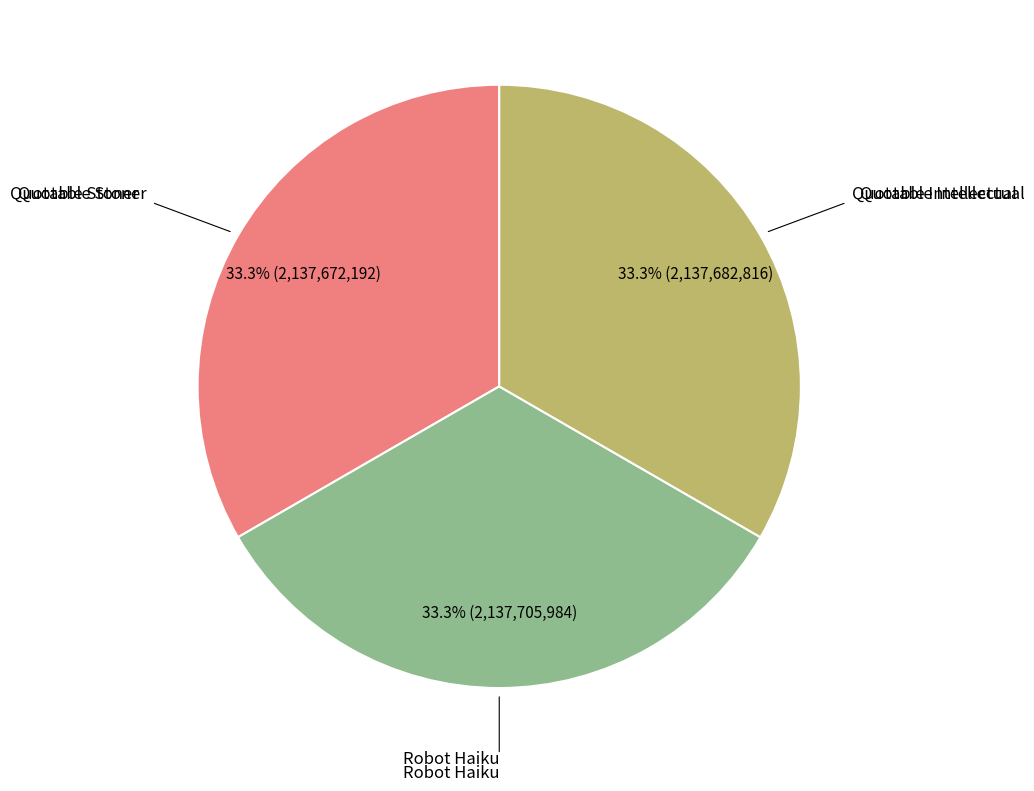

Combined, what portion of the pie is Quotable Stoner and Robot Haiku?

66.7%